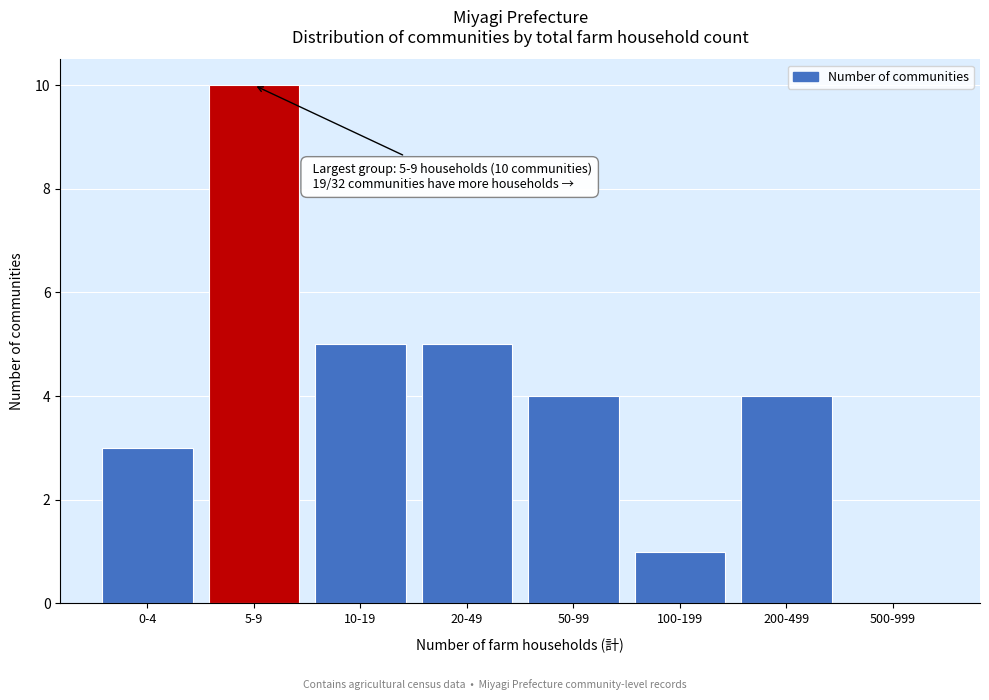

Reading left to right, extract all data points from this chart.

0-4=3	5-9=10	10-19=5	20-49=5	50-99=4	100-199=1	200-499=4	500-999=0